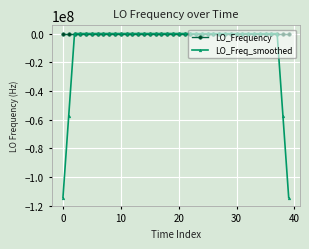

True or false: LO_Frequency has more than 1 points higher than both neighbors.

True